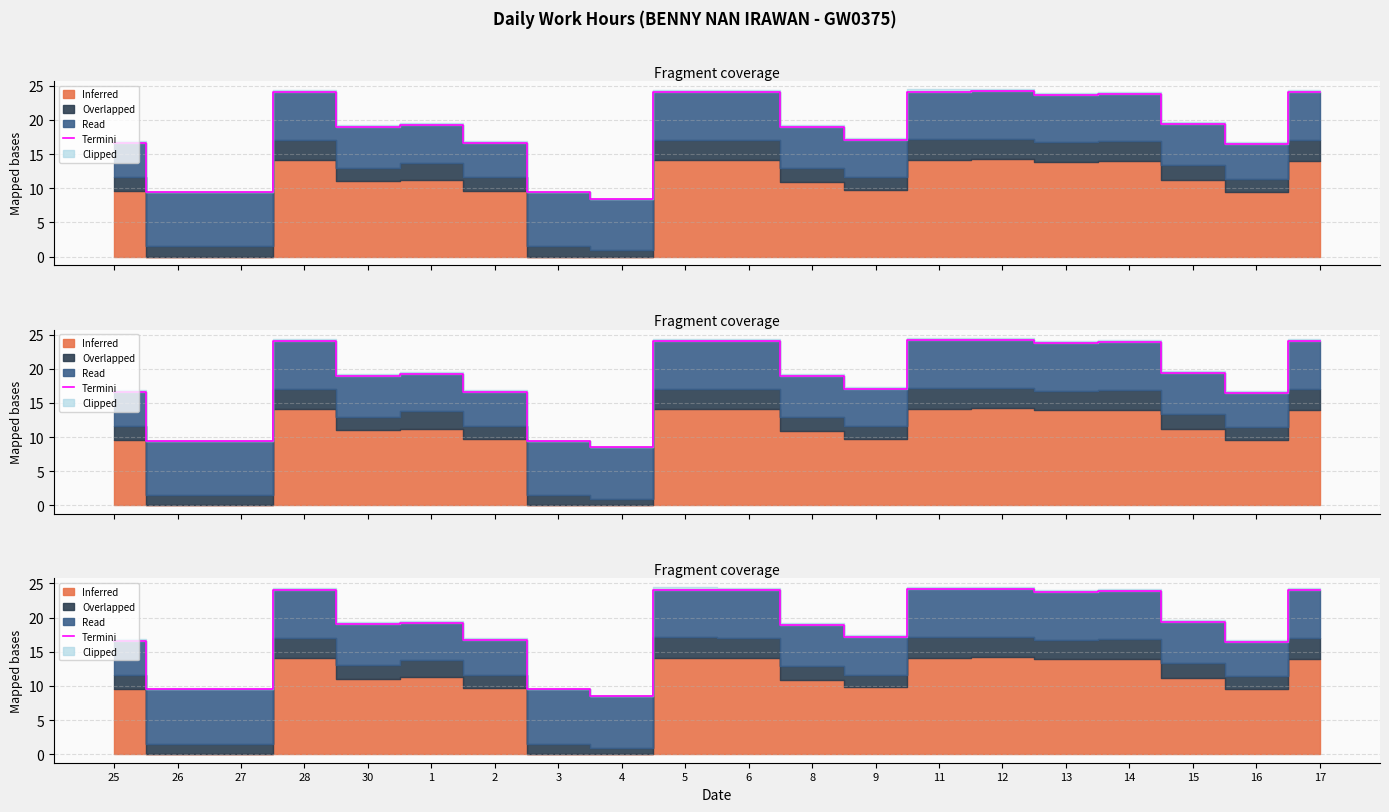

How many interior local valleys (lower than both neighbors) does the data have?

5